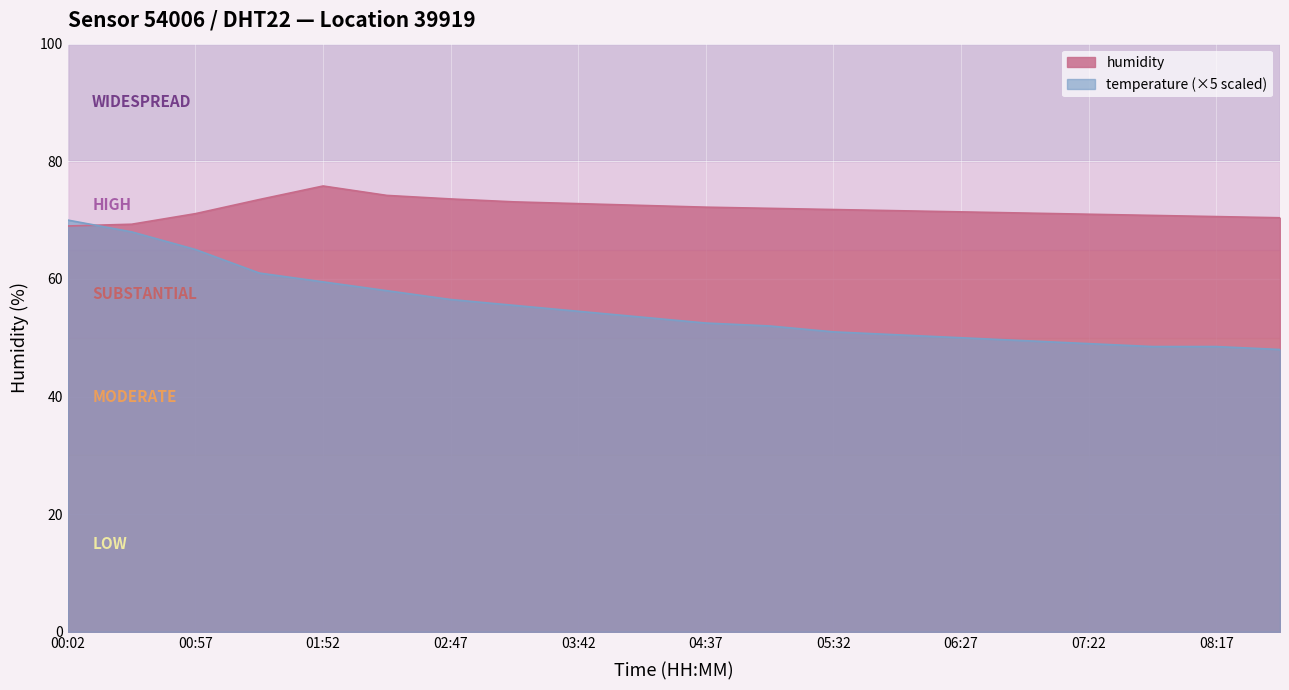

Does the chart display data point markers on the line(s)?

No